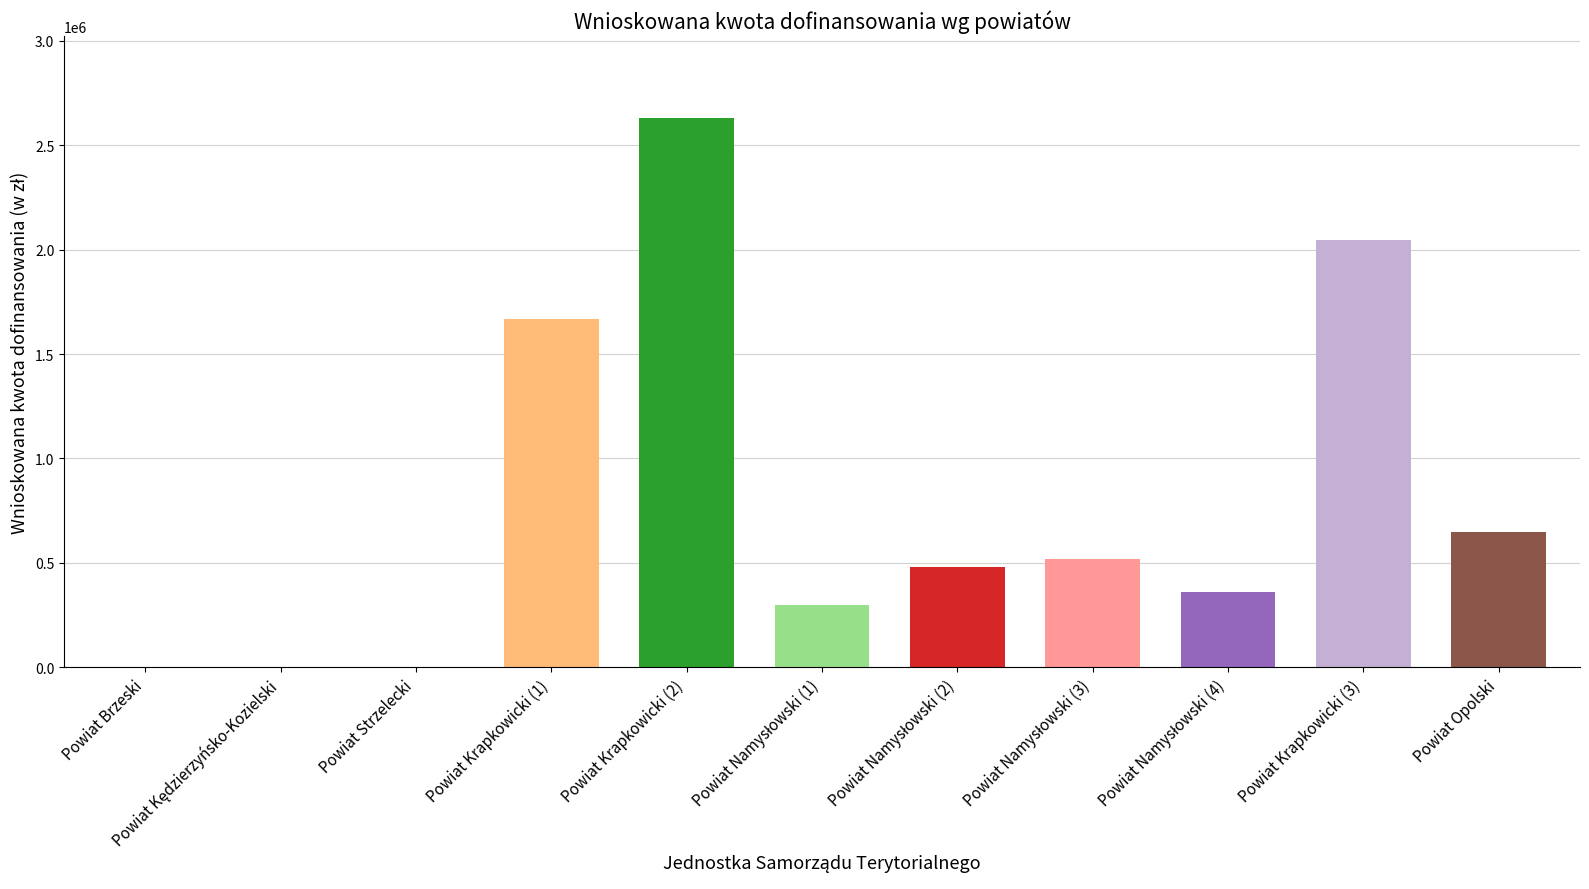

True or false: the data shows 481510.3 at Powiat Namysłowski (2).

True